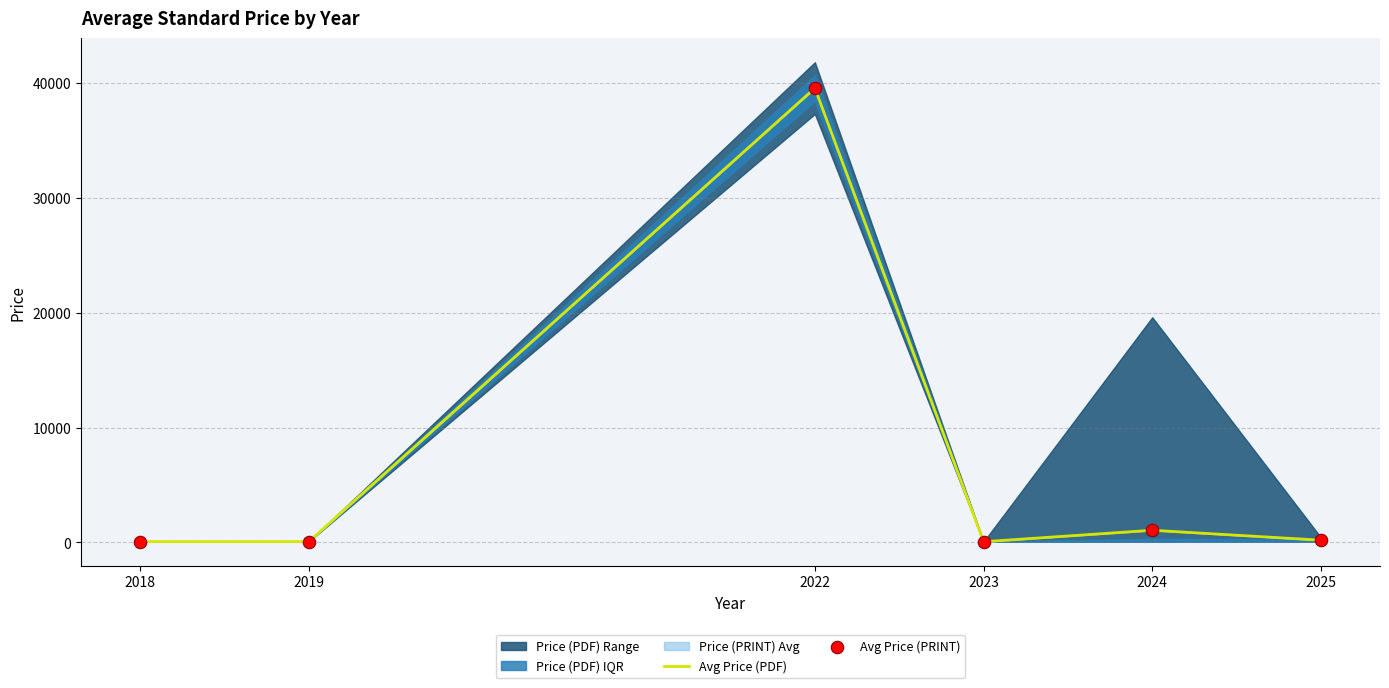

Which series contains the highest Y value?

Avg Price (PDF)